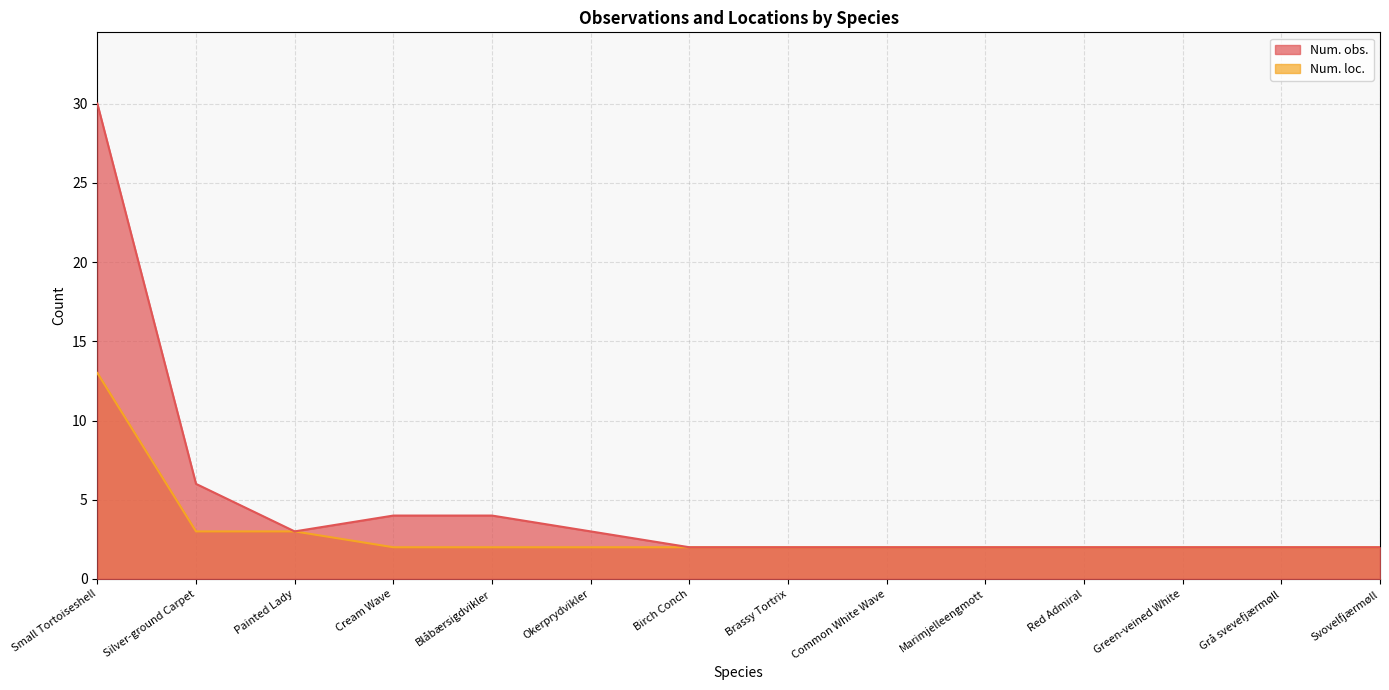

What is the label of the 4th point from the left?

Cream Wave